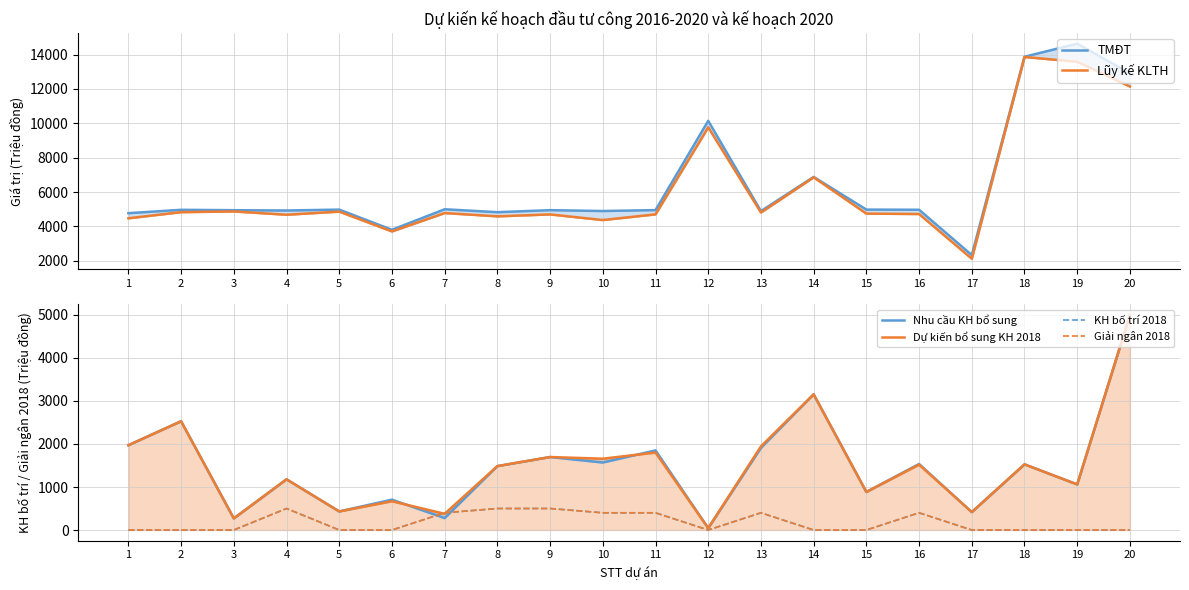

Where is KH bố trí 2018 nearest to the value 250?

7